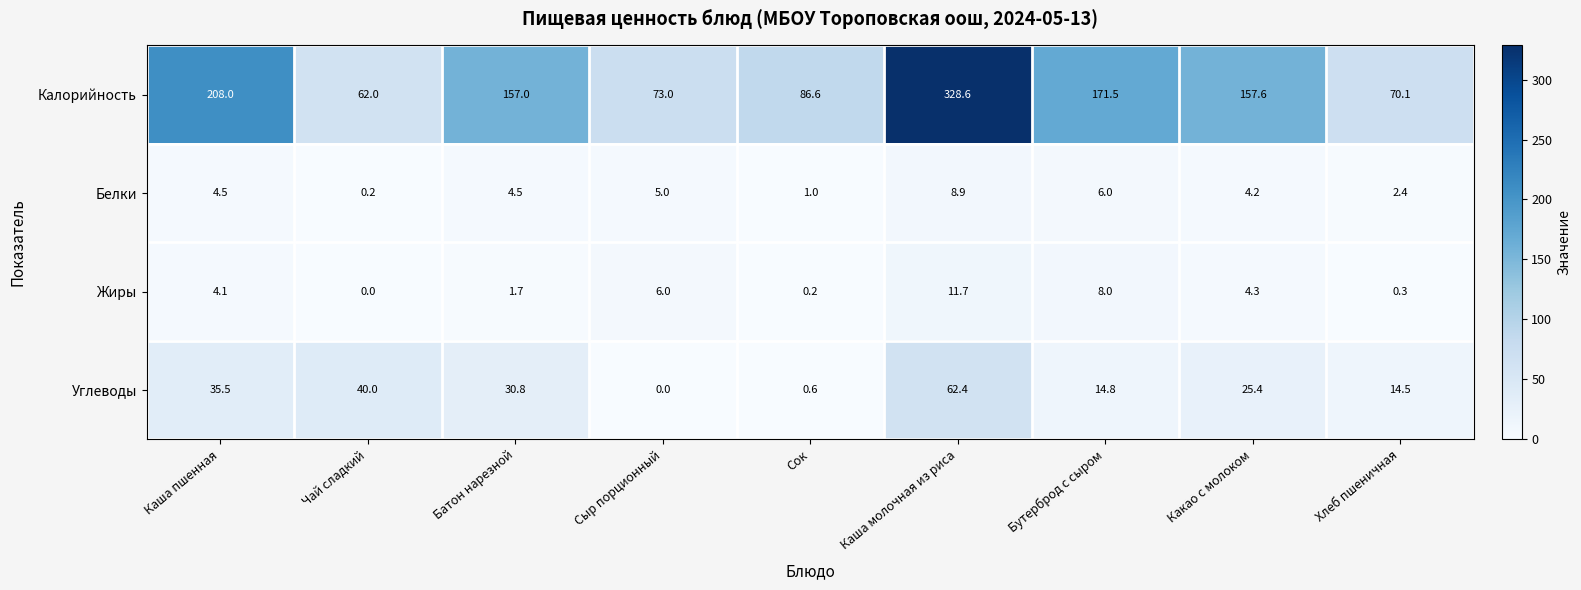

True or false: Жиры has a value of 0.5 at Хлеб пшеничная.

False